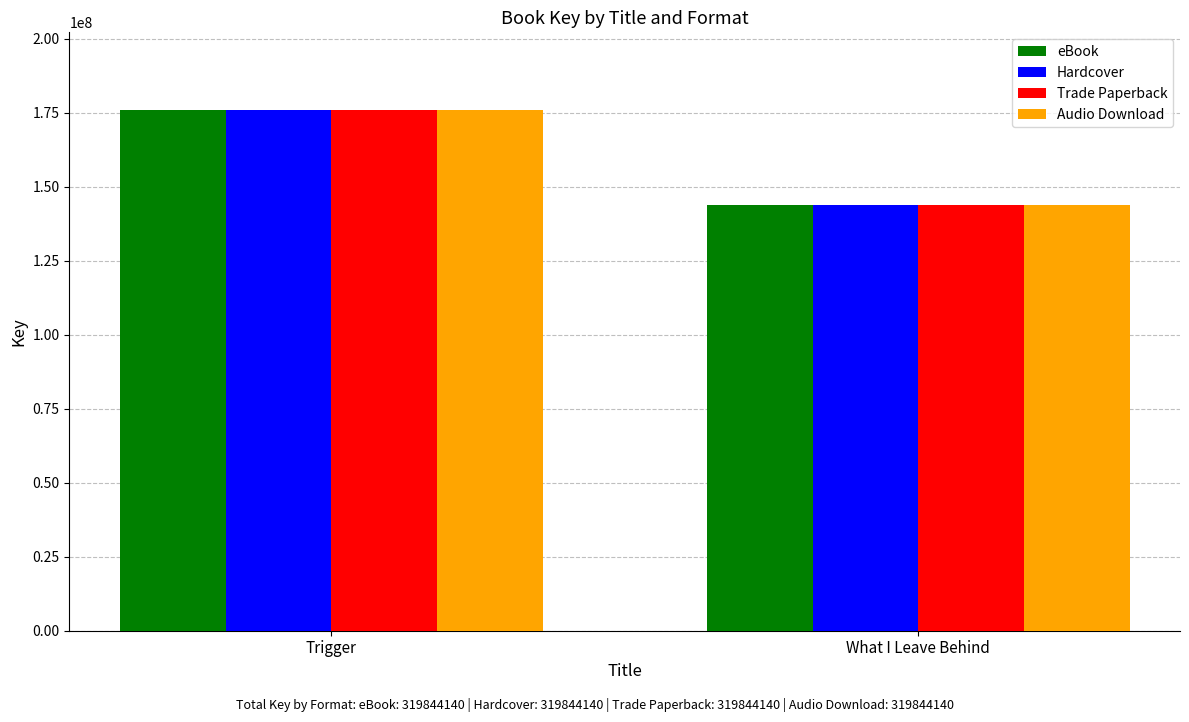

Are the bars grouped side by side (vs. stacked)?

Yes